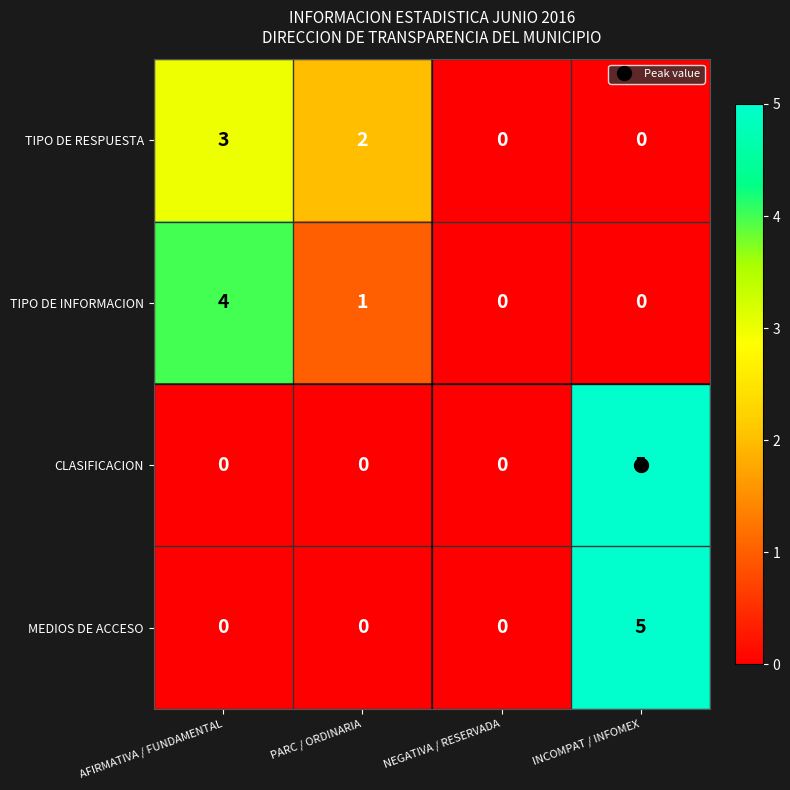

How many values in TIPO DE RESPUESTA are above zero?

2